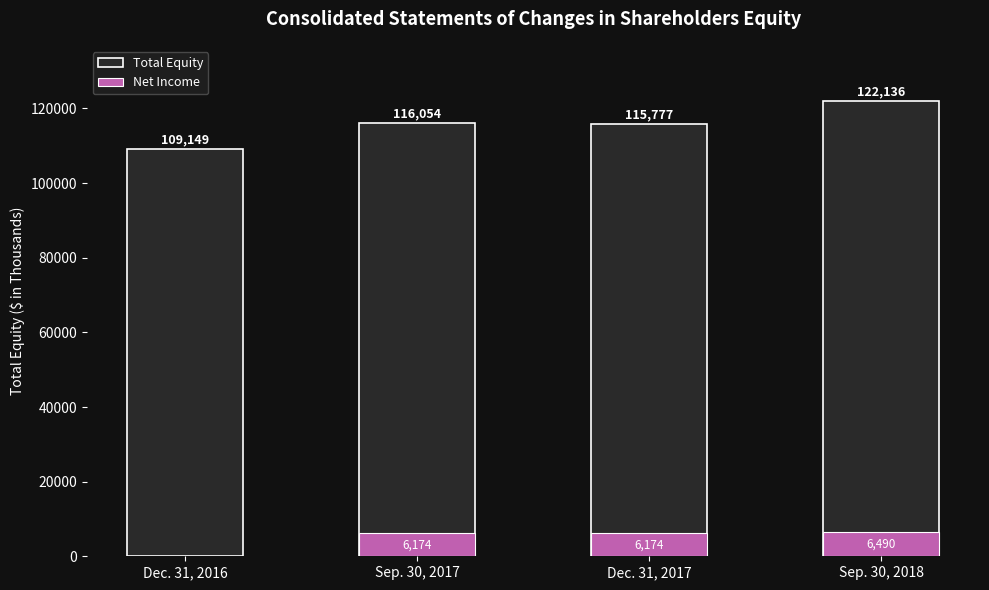

Is it true that Net Income equals 0 at Dec. 31, 2016?

True